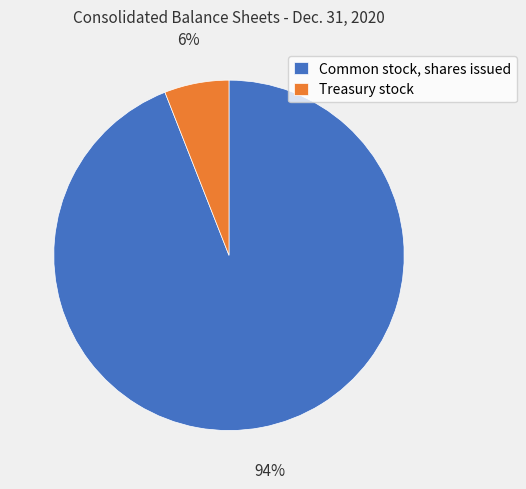

How many segments does this pie chart have?

2